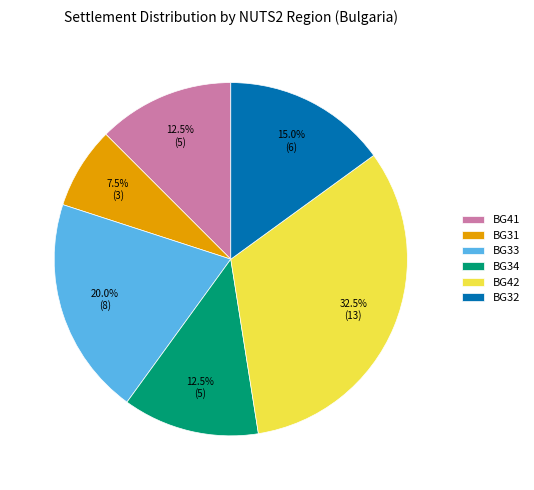

Is it true that BG41 is 20% of the pie?

False